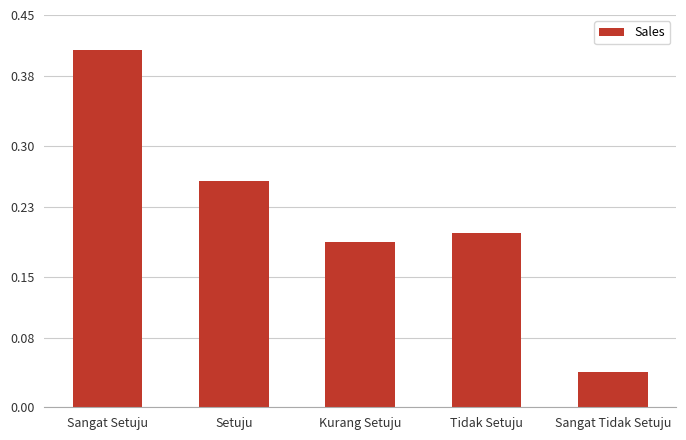

Which label corresponds to the largest value in the chart?

Sangat Setuju